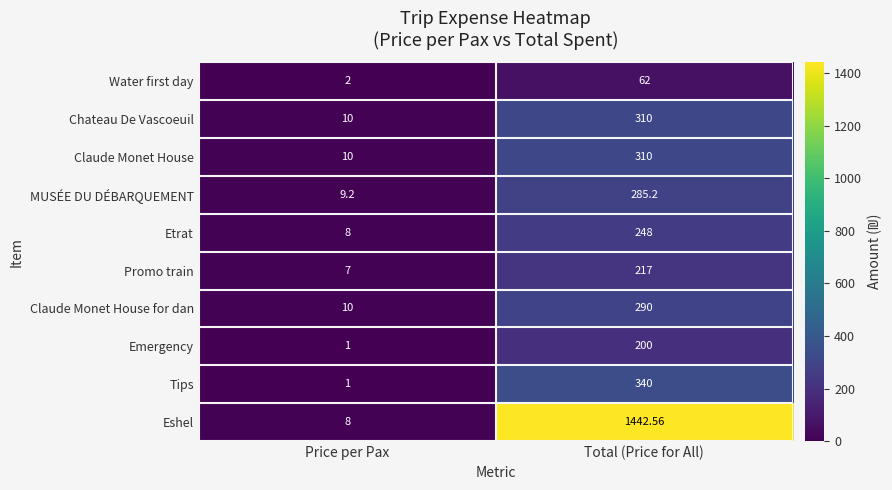

Which series has the largest total across all categories?

Eshel